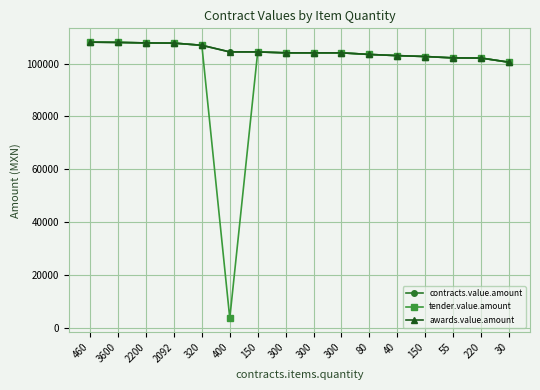

At which label does tender.value.amount reach its peak?

460